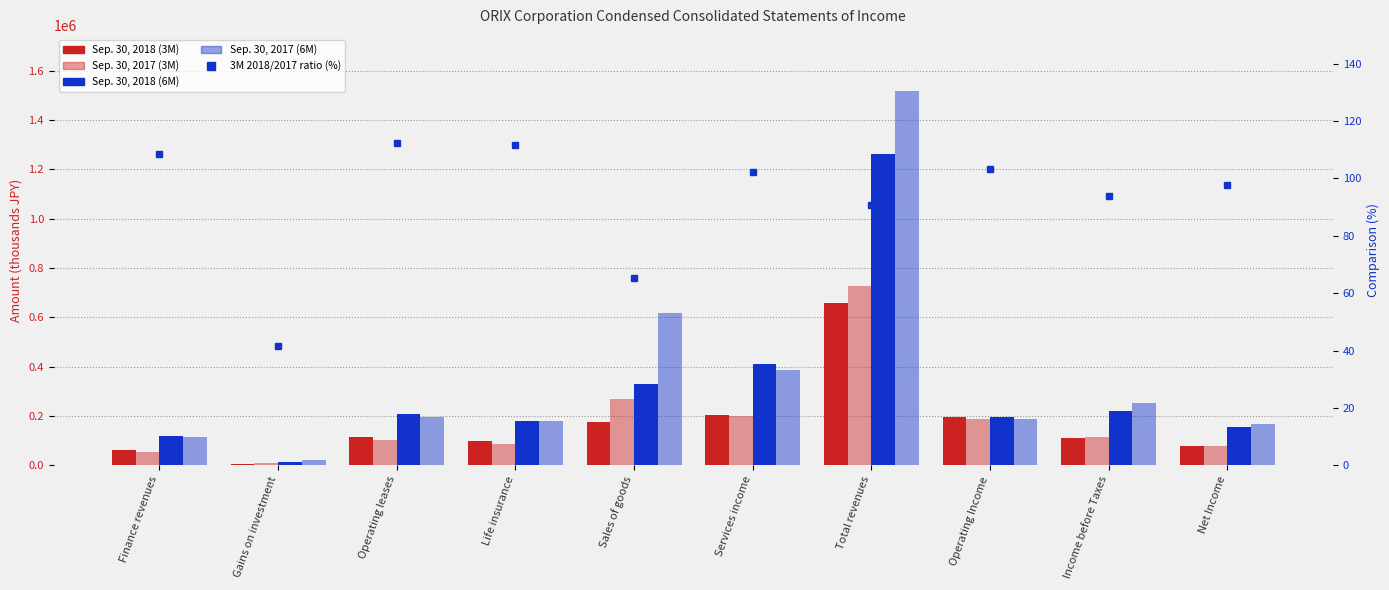

Which series changed the most between Total revenues and Net Income?

Sep. 30, 2017 (6M)